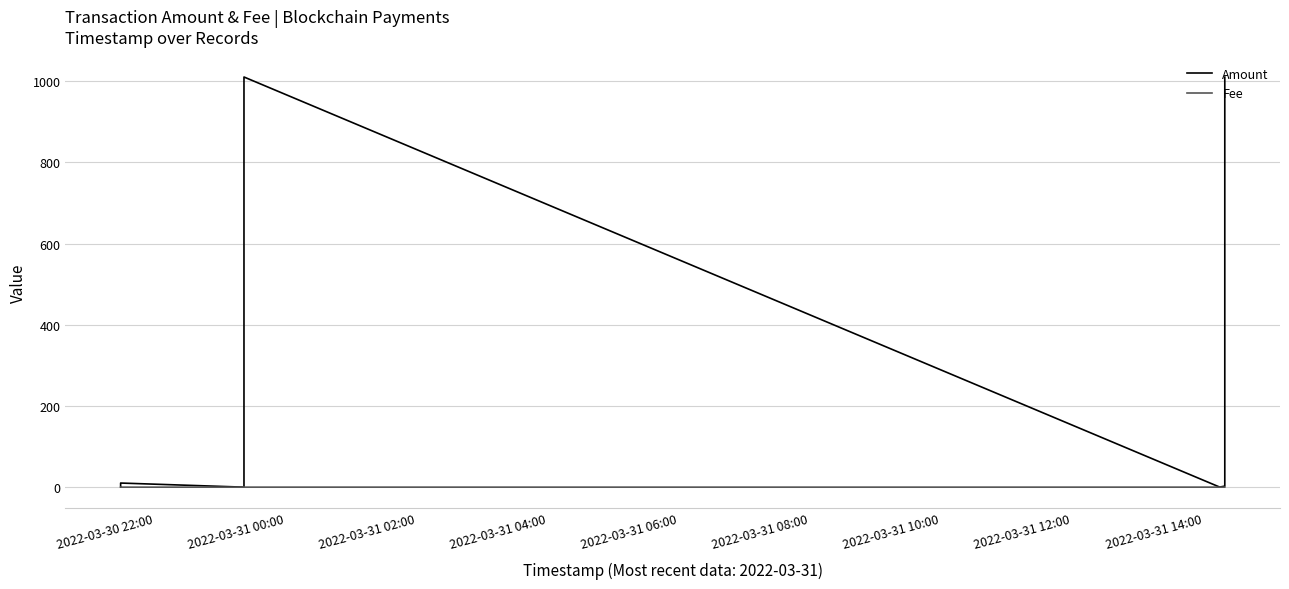

How many times do Fee and Amount cross each other?

3